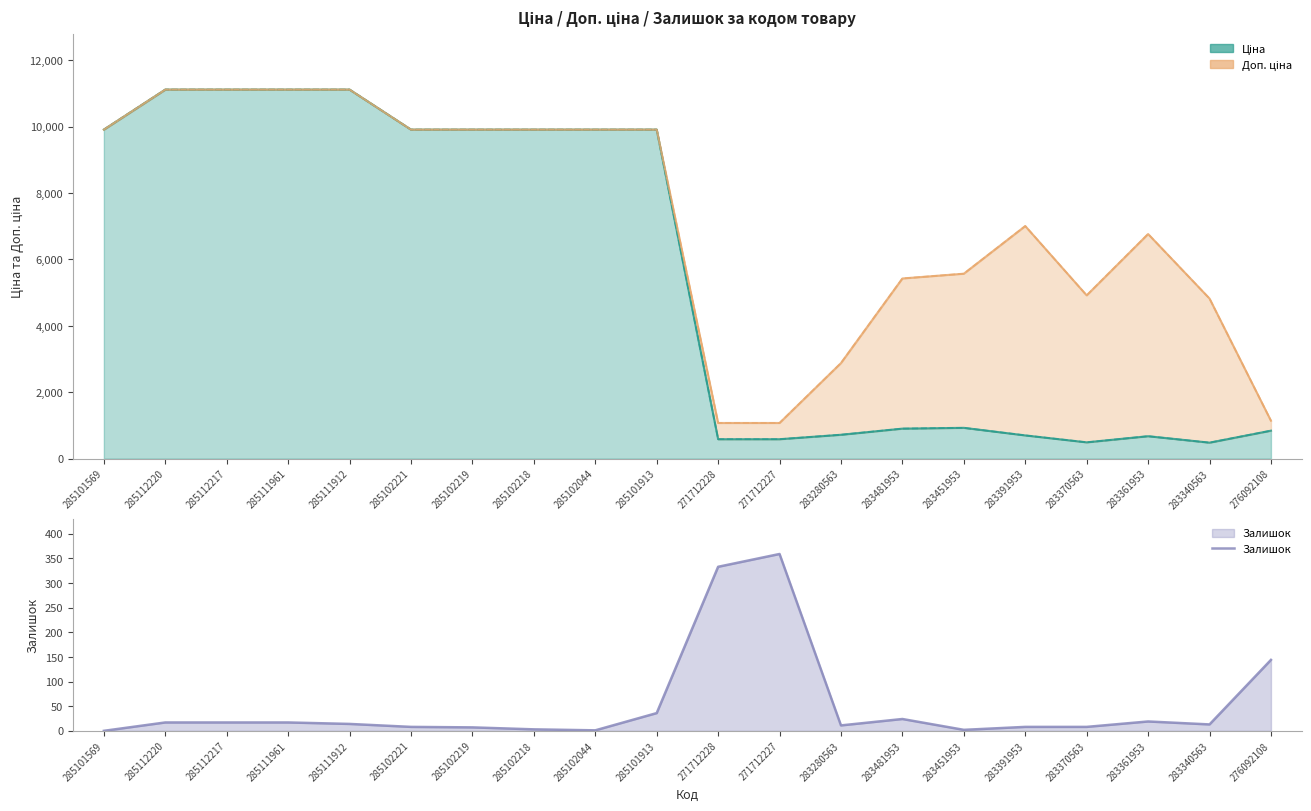

At which category does the data reach its first local peak?

271712227